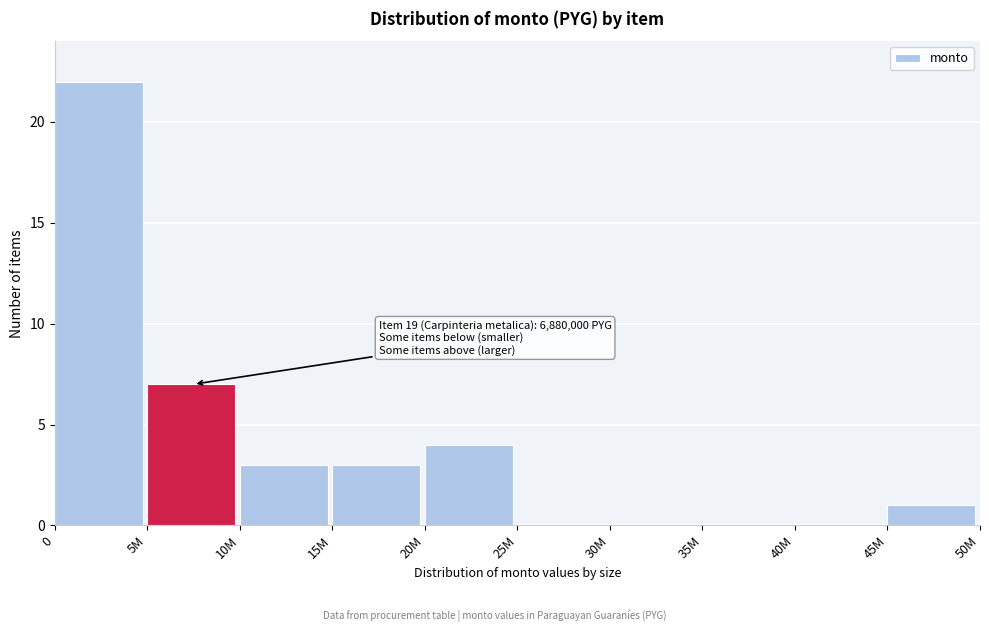

Reading left to right, what are all the values shown in this chart?

0=22	5M=7	10M=3	15M=3	20M=4	25M=0	30M=0	35M=0	40M=0	45M=1